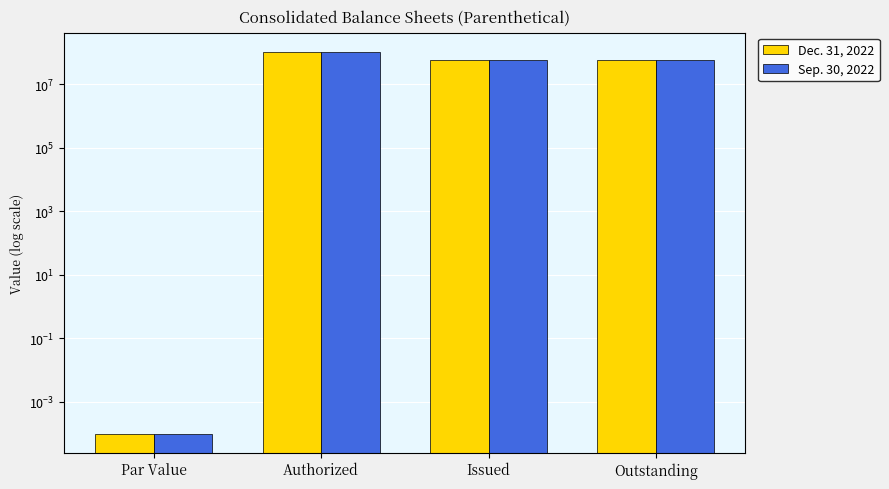

Reading left to right, what are all the values shown in this chart?

Dec. 31, 2022: Par Value=0.0	Authorized=105555556.0	Issued=56381209.0	Outstanding=56381209.0
Sep. 30, 2022: Par Value=0.0	Authorized=105555556.0	Issued=56381209.0	Outstanding=56381209.0